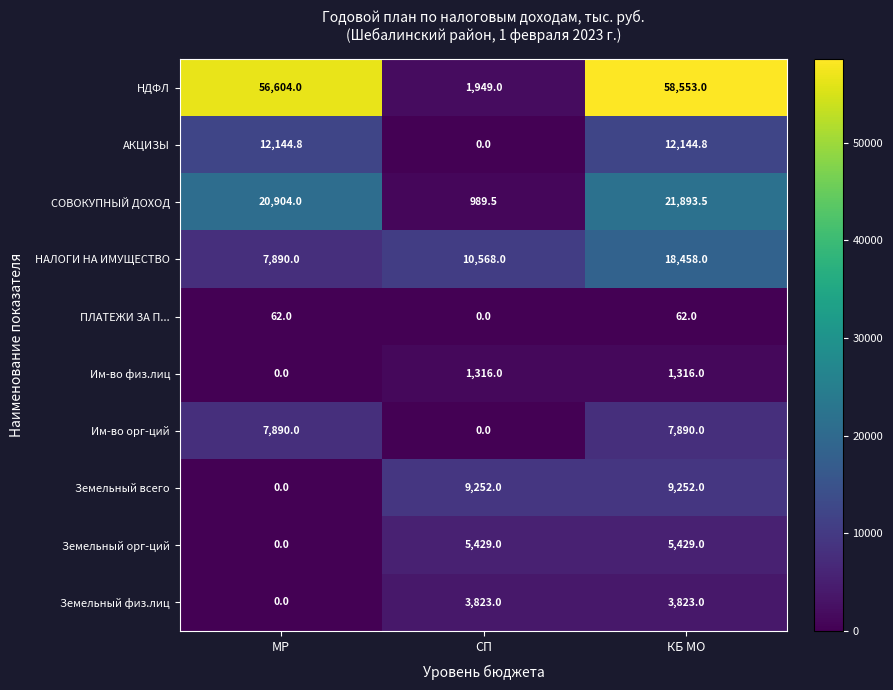

What is the sum of the НДФЛ values at СП and КБ МО?

60502.0